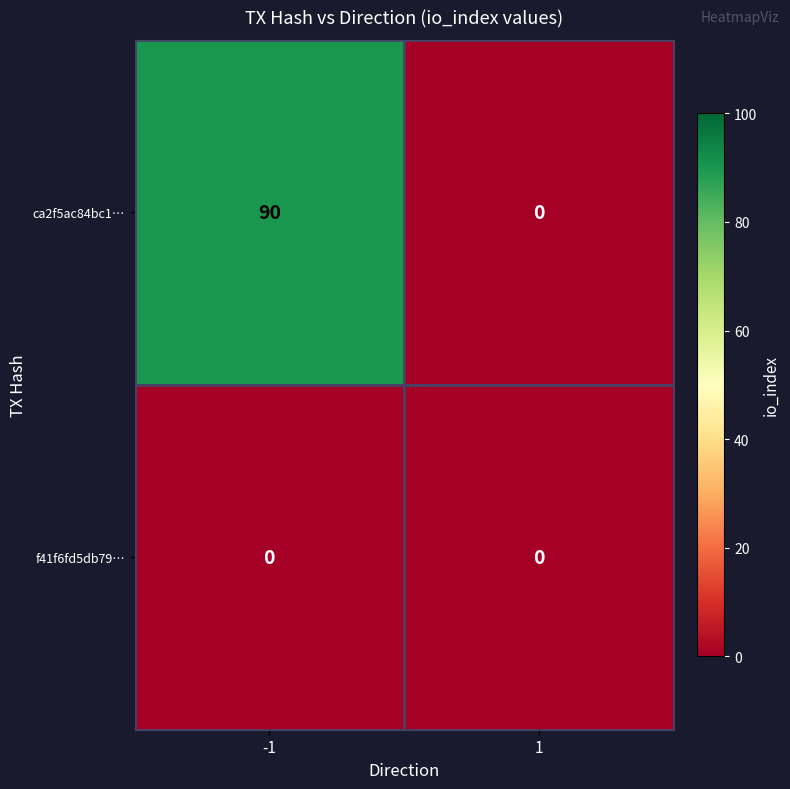

Reading right to left, transcribe all the data shown in this chart.

ca2f5ac84bc1…: 0	90
f41f6fd5db79…: 0	0